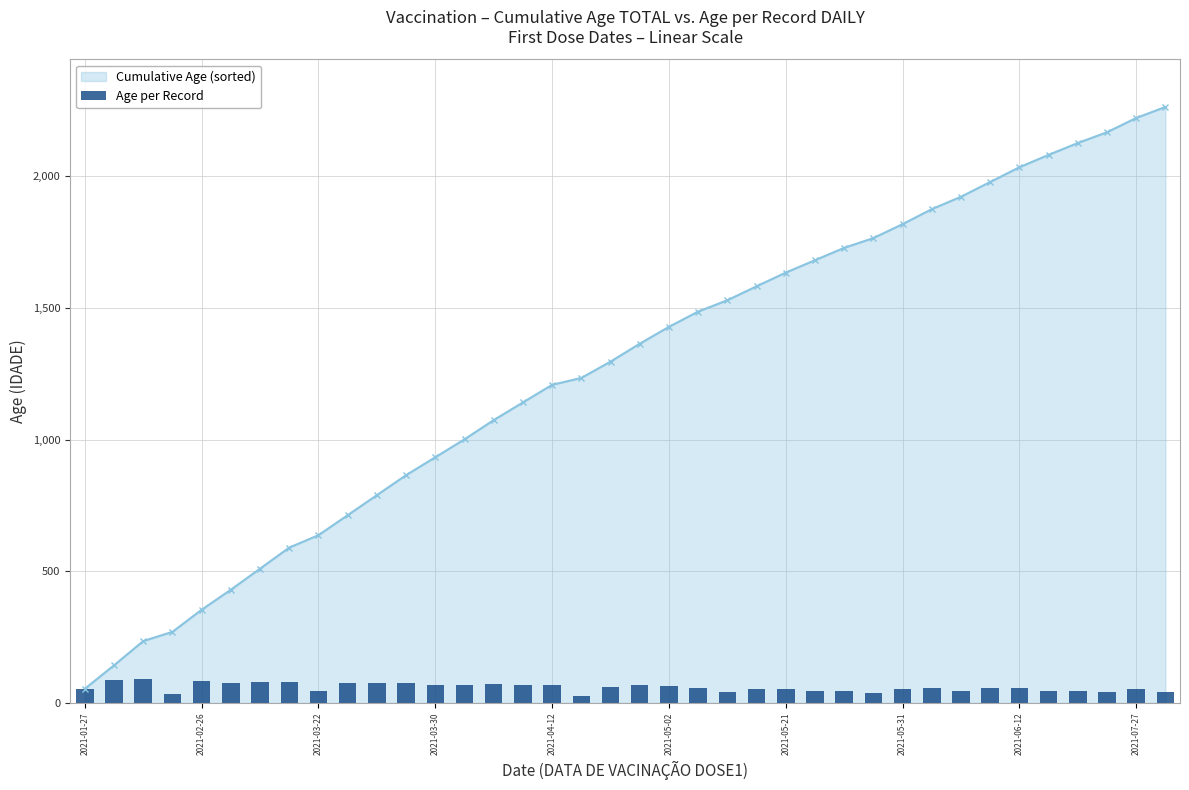

What is the sum of the values at 33 and 28?

100